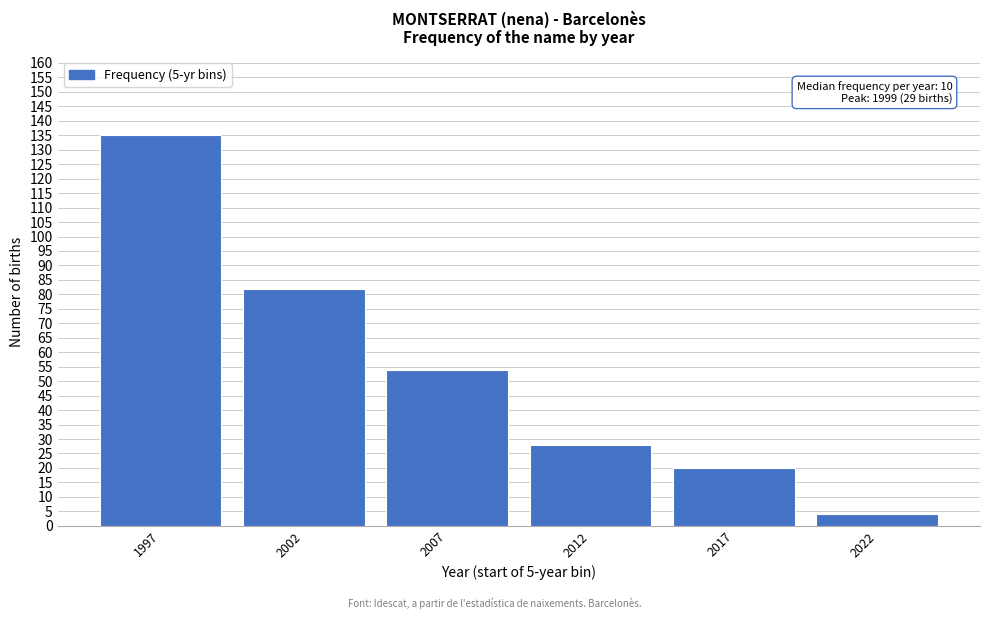

Reading left to right, extract all data points from this chart.

1997=135	2002=82	2007=54	2012=28	2017=20	2022=4